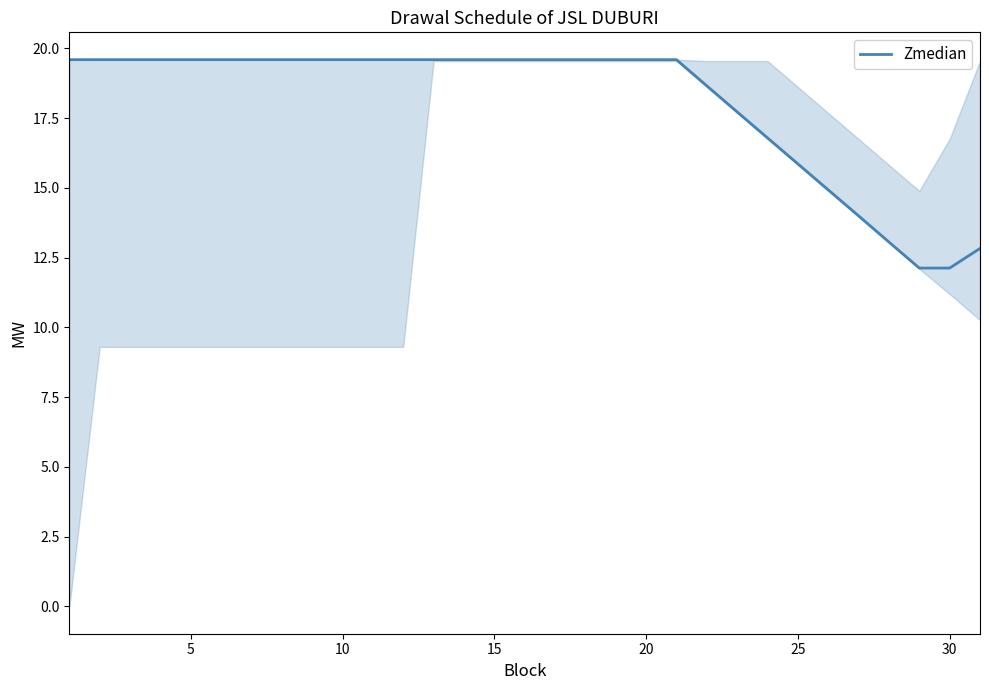

What is the difference between the maximum and minimum values?

7.5